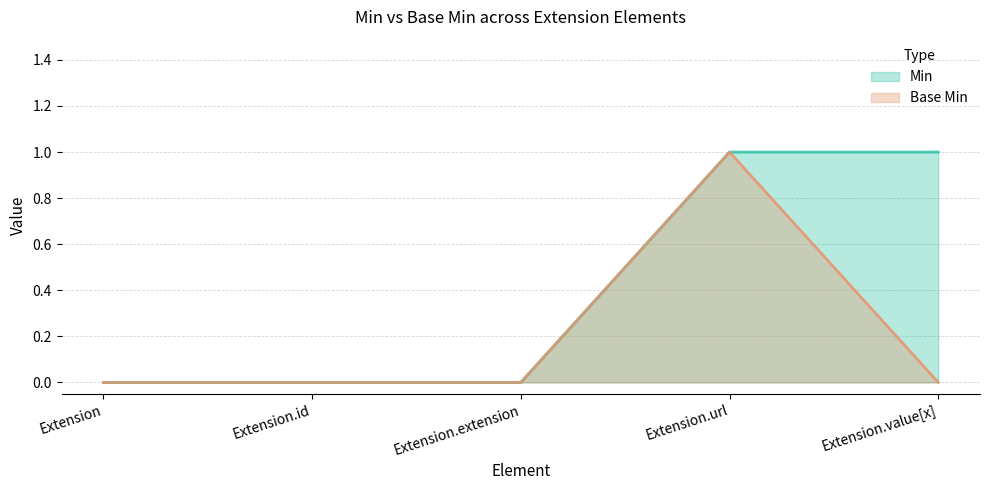

Where is Base Min nearest to the value 0?

Extension